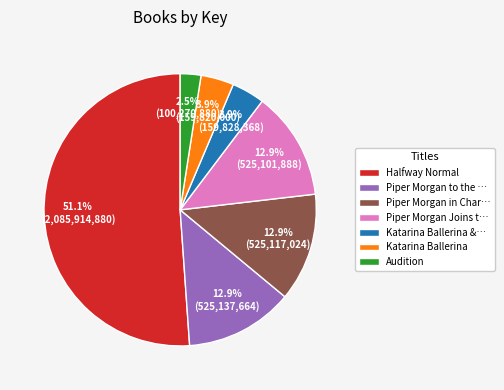

Which category has the biggest portion of the pie?

Halfway Normal